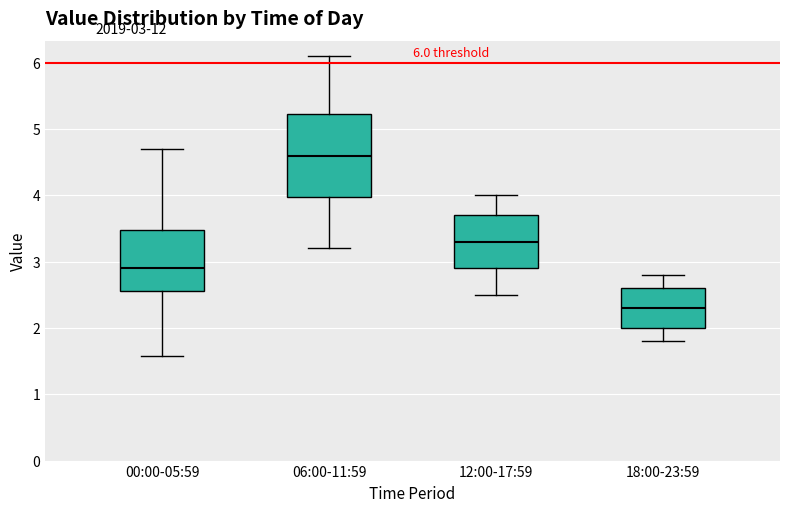

Comparing the boxes themselves (not the whiskers), which one is the tallest?

06:00-11:59